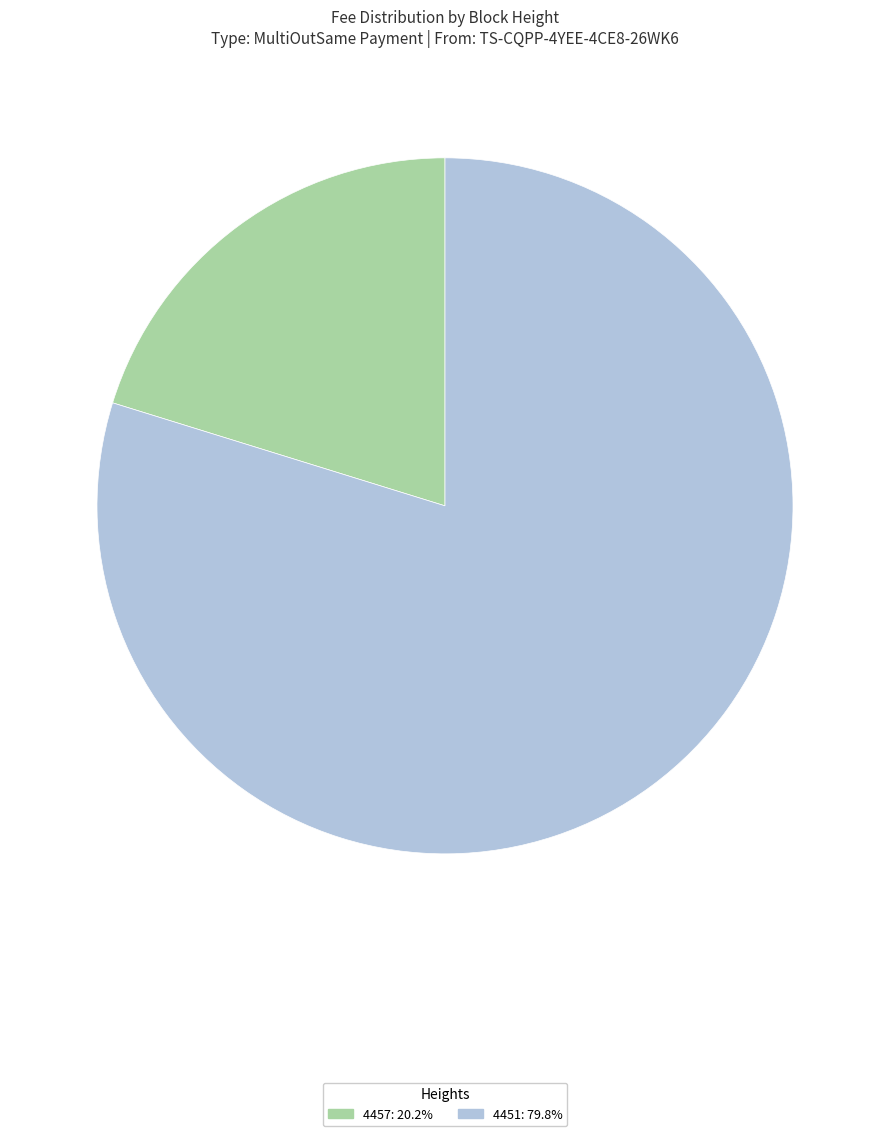

Is it true that 4457 is 20% of the pie?

True